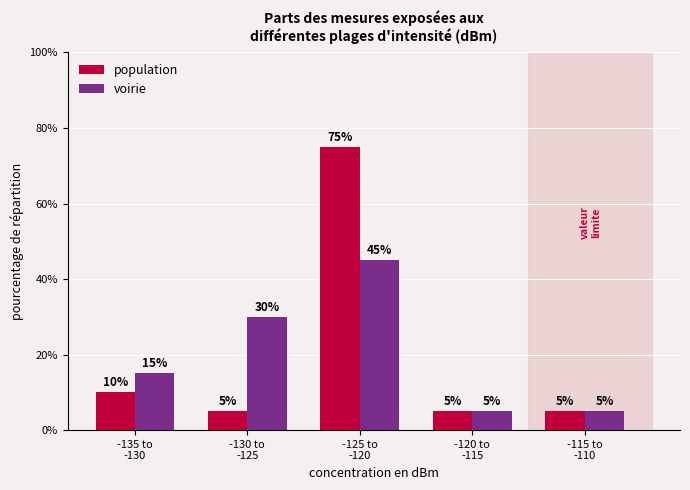

What is the difference between the second highest and second lowest values in the population series?

5